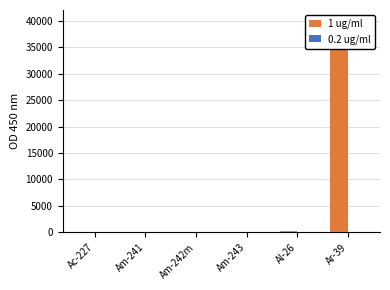

Which category has the highest value across all series?

Ar-39